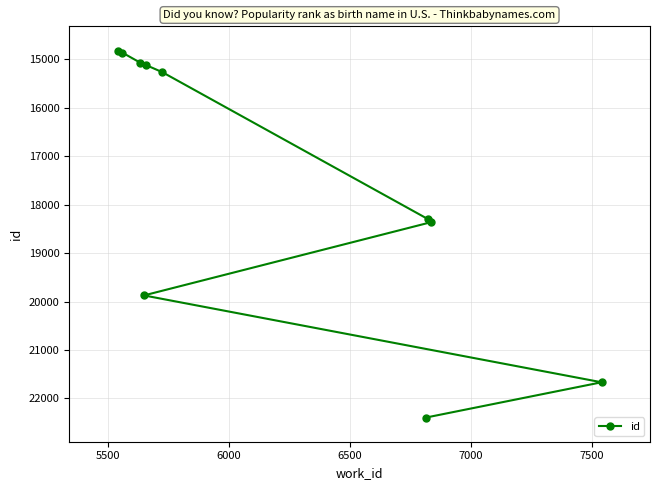

What is the sum of all values?

175705